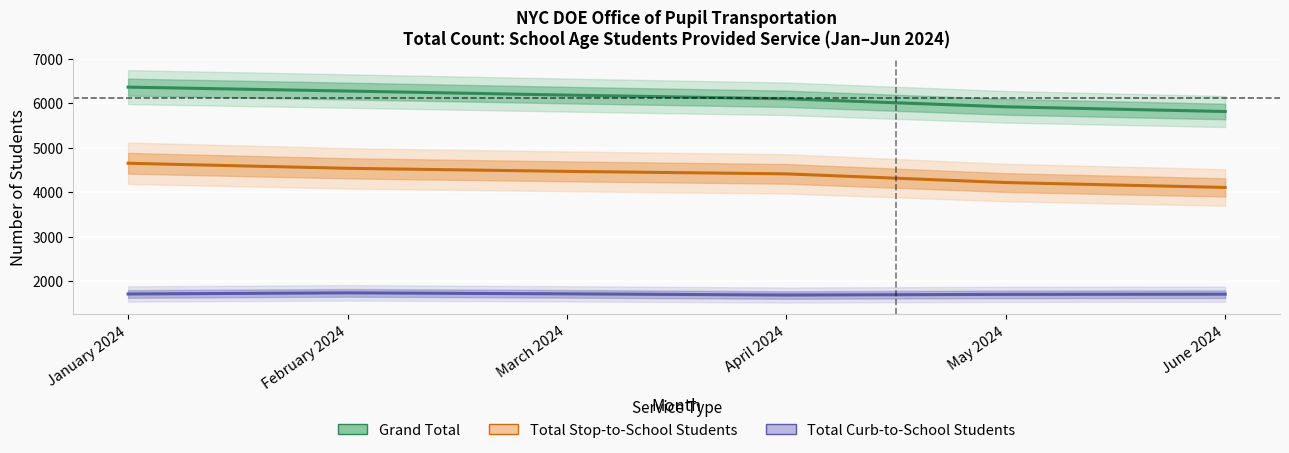

Reading left to right, list all the values displayed in this chart.

Grand Total: January 2024=6359	February 2024=6271	March 2024=6180	April 2024=6097	May 2024=5917	June 2024=5811
Total Stop-to-School Students: January 2024=4648	February 2024=4535	March 2024=4466	April 2024=4410	May 2024=4215	June 2024=4105
Total Curb-to-School Students: January 2024=1711	February 2024=1736	March 2024=1714	April 2024=1687	May 2024=1702	June 2024=1706